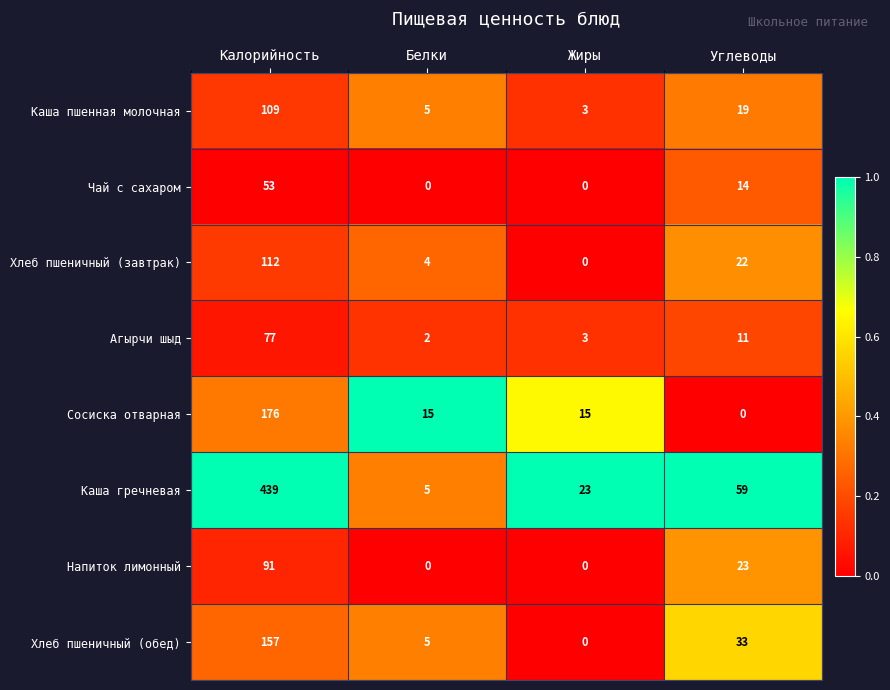

List the labels in order of Агырчи шыд value, largest first.

Калорийность, Углеводы, Жиры, Белки